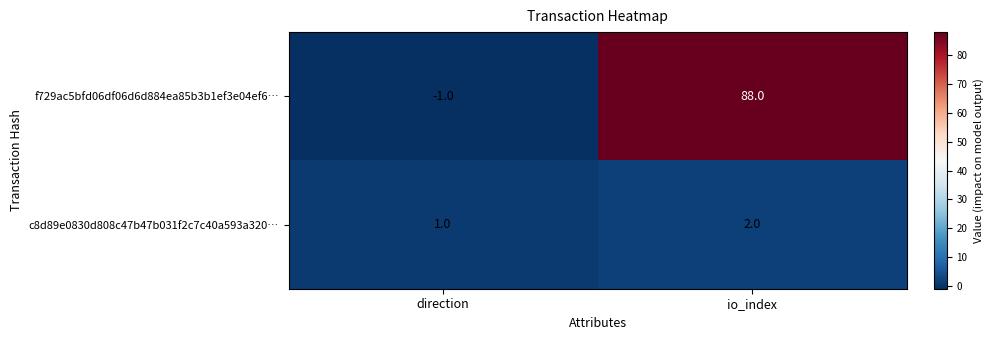

How many series are shown in this chart?

2